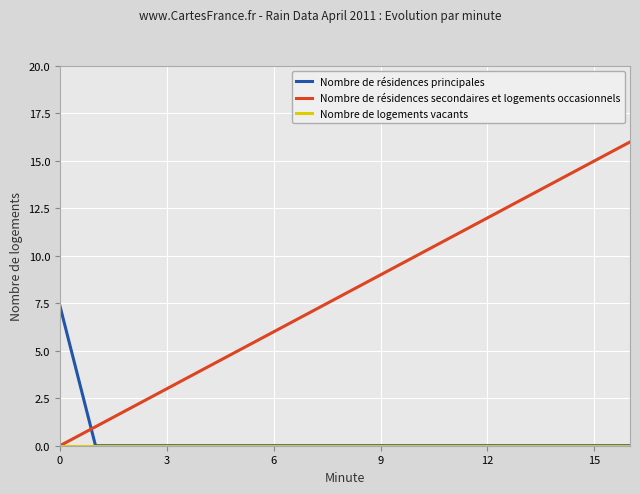

How many intersections are there between Nombre de résidences secondaires et logements occasionnels and Nombre de résidences principales?

1